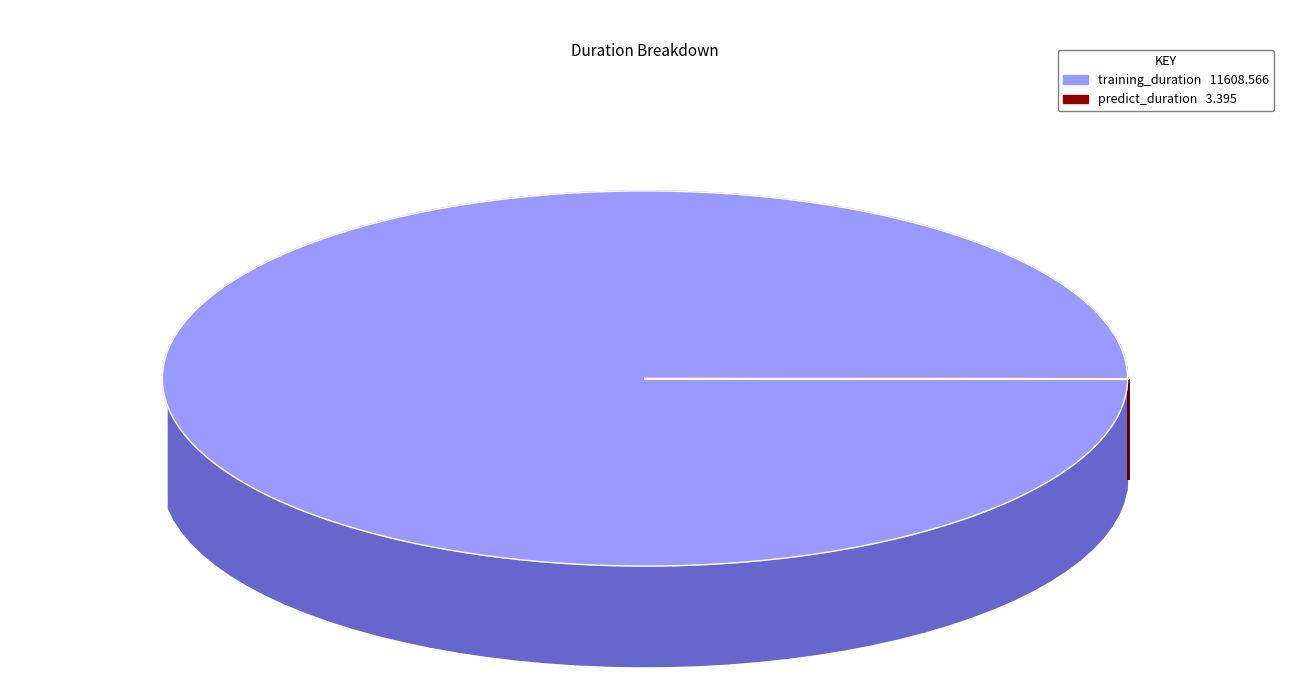

The training_duration slice represents 94% of the pie. True or false?

False